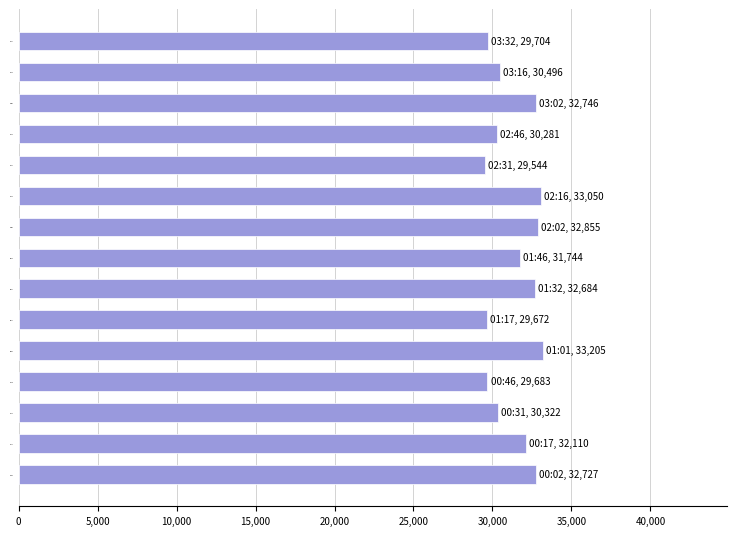

What is the minimum value shown in the chart?

29544